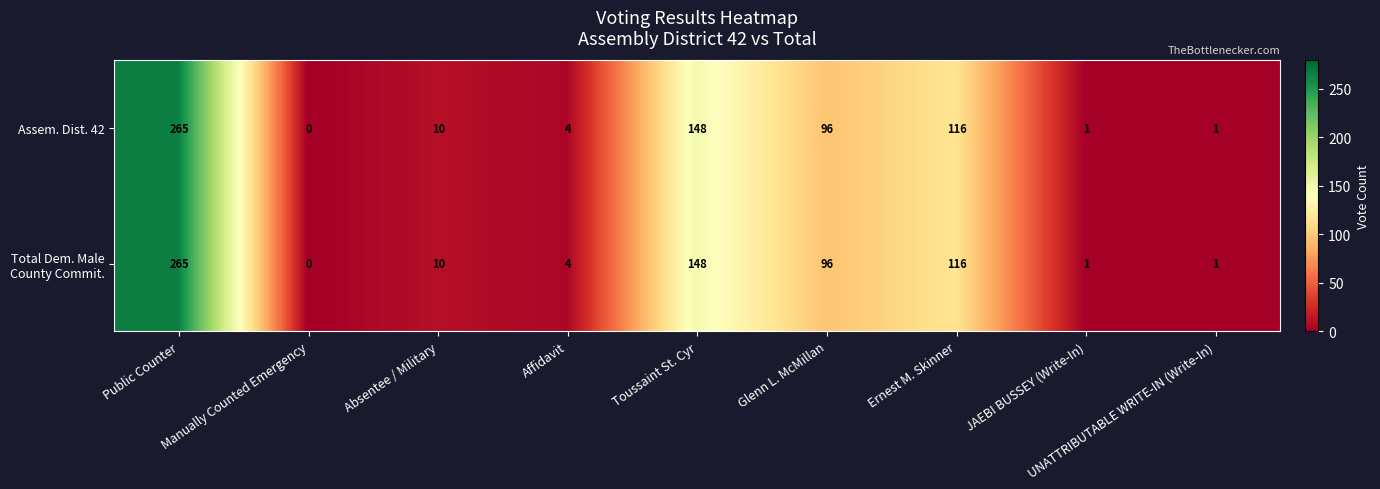

Is it true that Assem. Dist. 42 equals 57 at Toussaint St. Cyr?

False